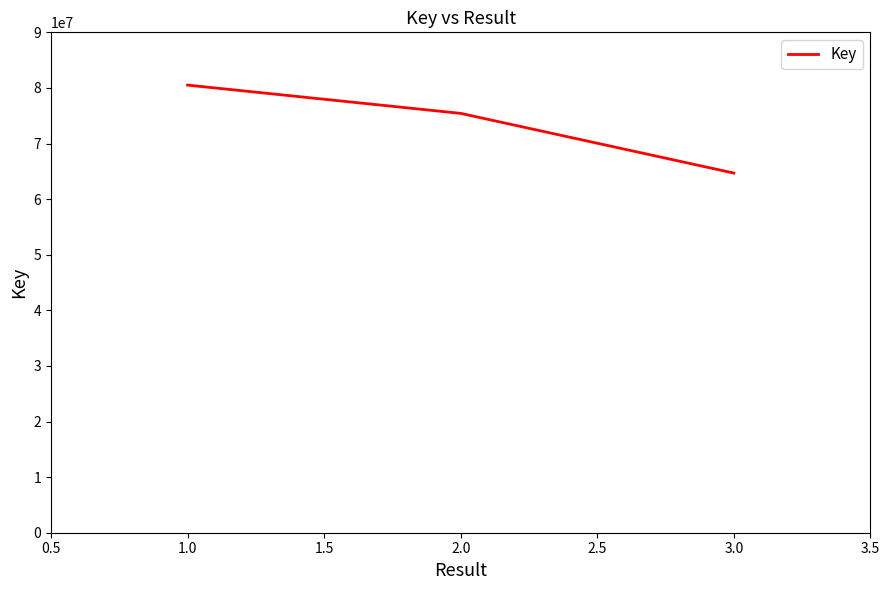

How many lines are shown in the chart?

1